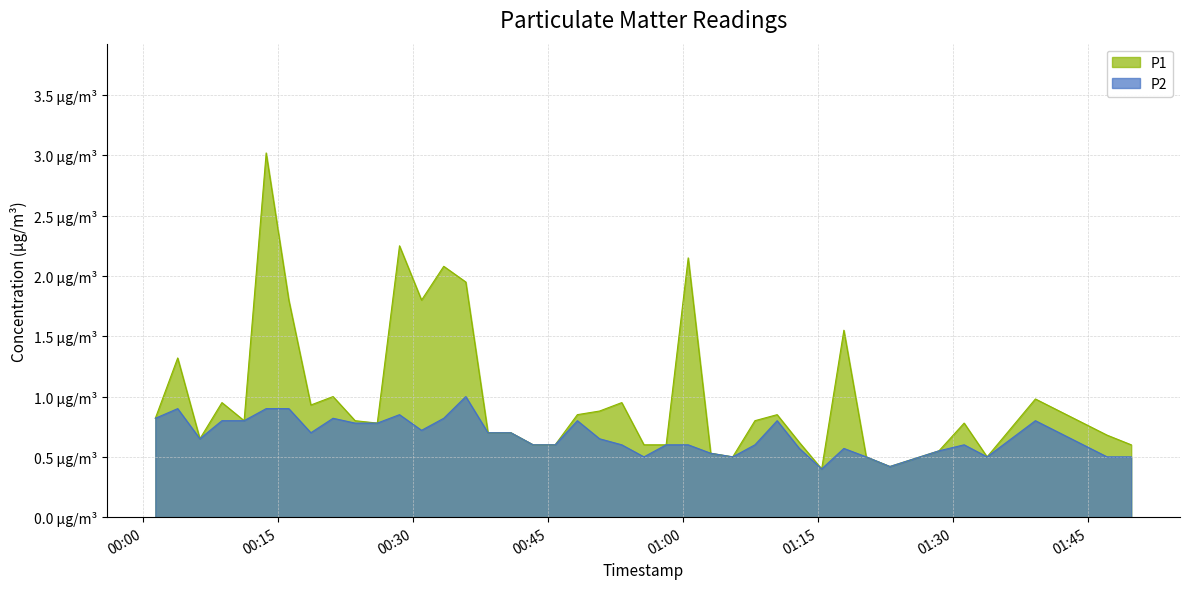

What is the label of the 37th point from the right?

2023-05-10T00:08:47